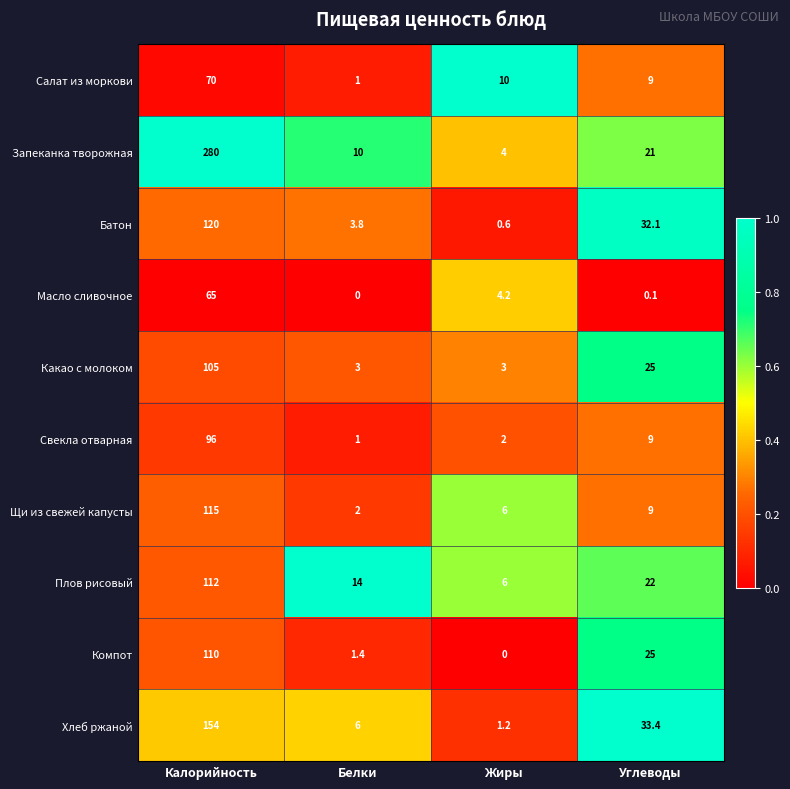

At which label does Запеканка творожная first exceed 21?

Калорийность